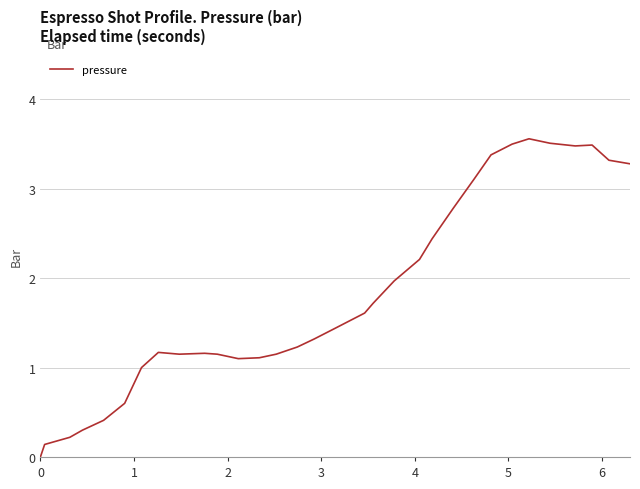

What is the greatest value displayed?

3.6